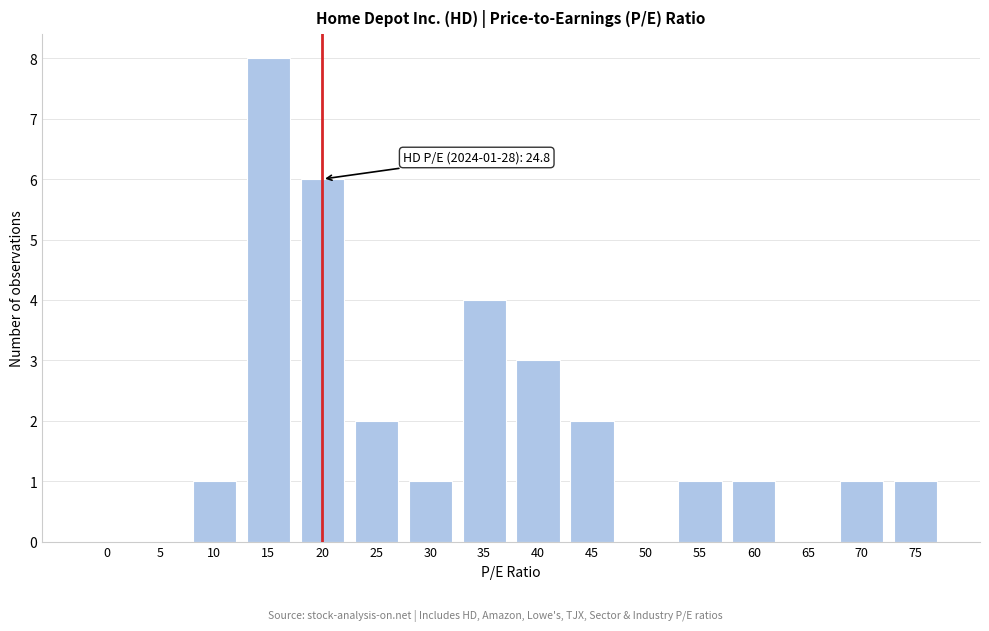

Reading left to right, transcribe all the data shown in this chart.

0=0	5=0	10=1	15=8	20=6	25=2	30=1	35=4	40=3	45=2	50=0	55=1	60=1	65=0	70=1	75=1